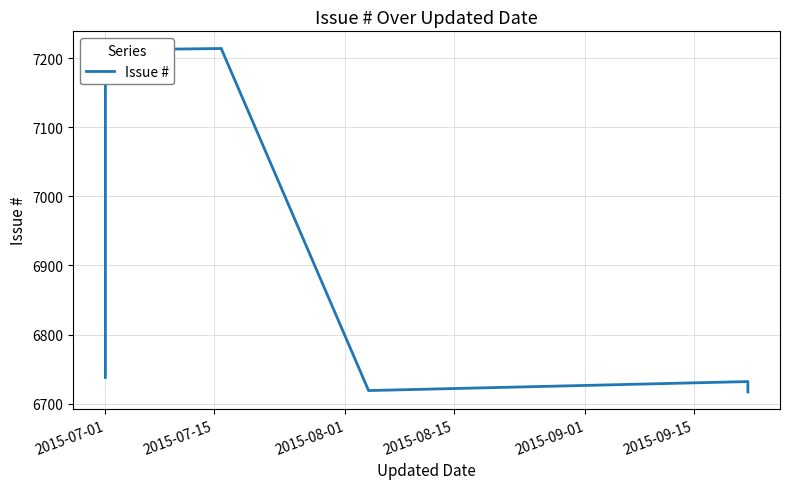

What is the change in value from 2015-07-15 to 2015-09-15?

-480